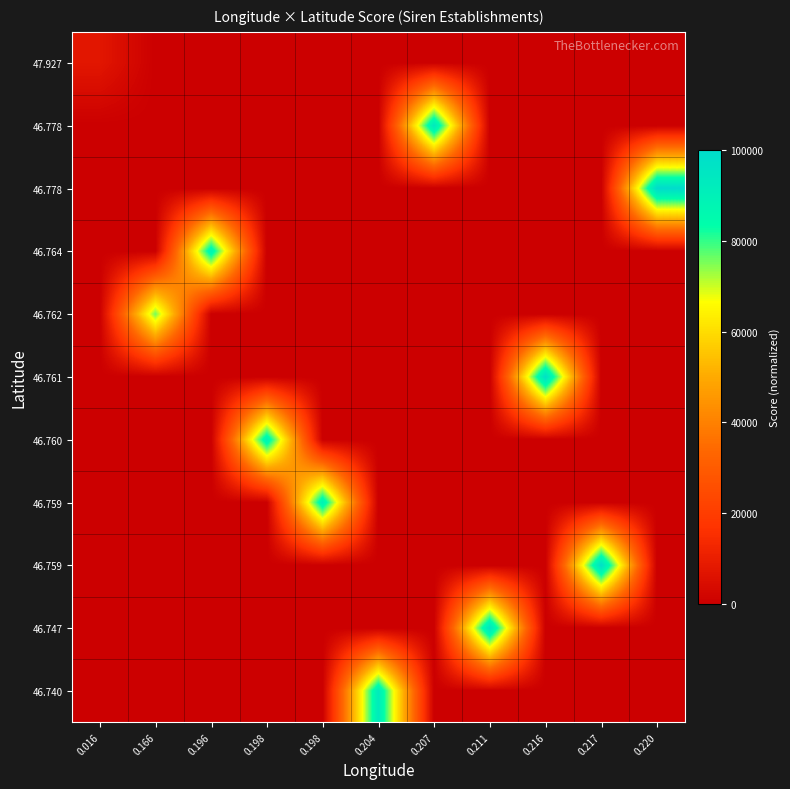

What is the total value across all series at 0.198?

89892.2